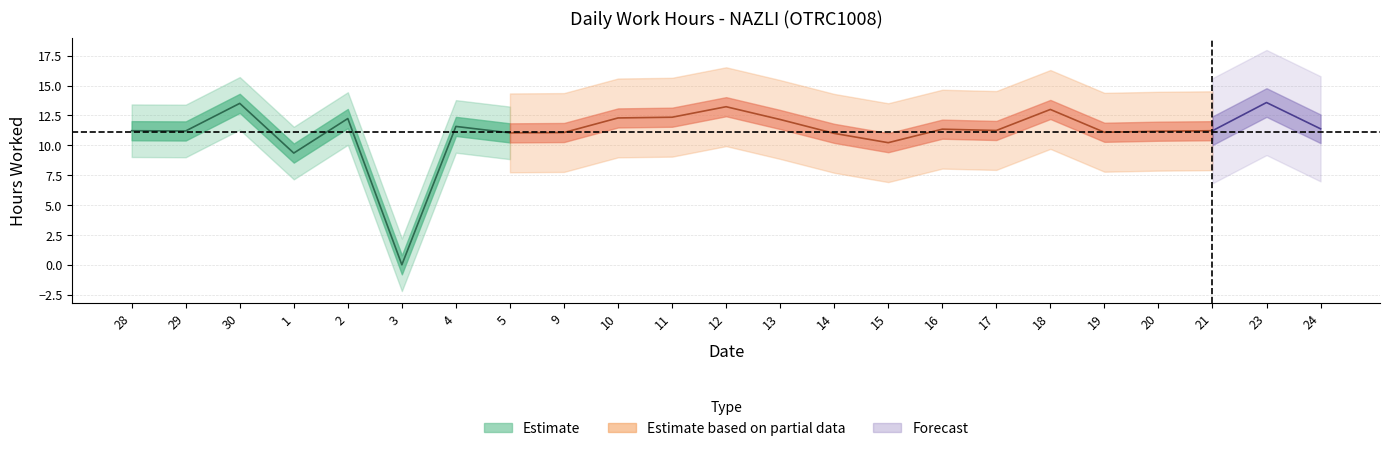

True or false: the data shows 12.2 at 13.

True